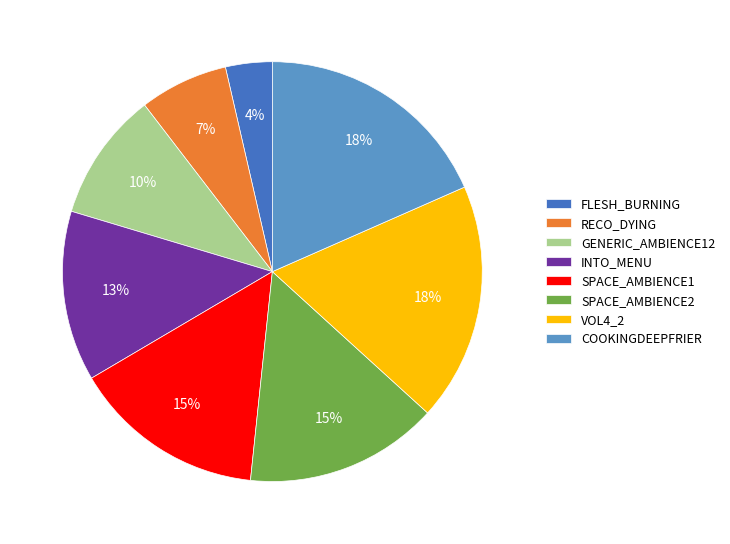

Which has a higher value, SPACE_AMBIENCE1 or FLESH_BURNING?

SPACE_AMBIENCE1